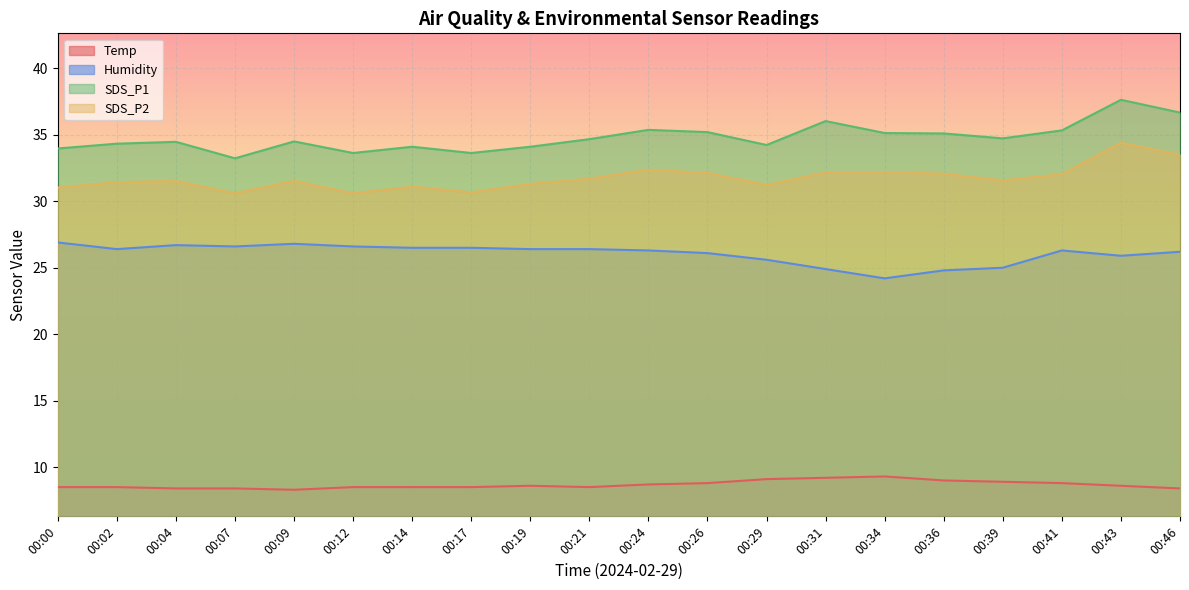

Which has a higher value, 00:31 or 00:43?

00:31